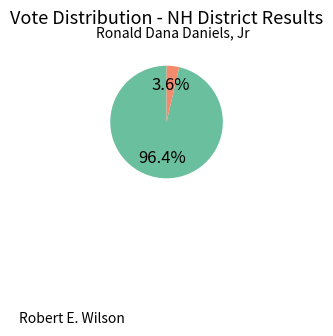

Count the number of slices in the pie.

2